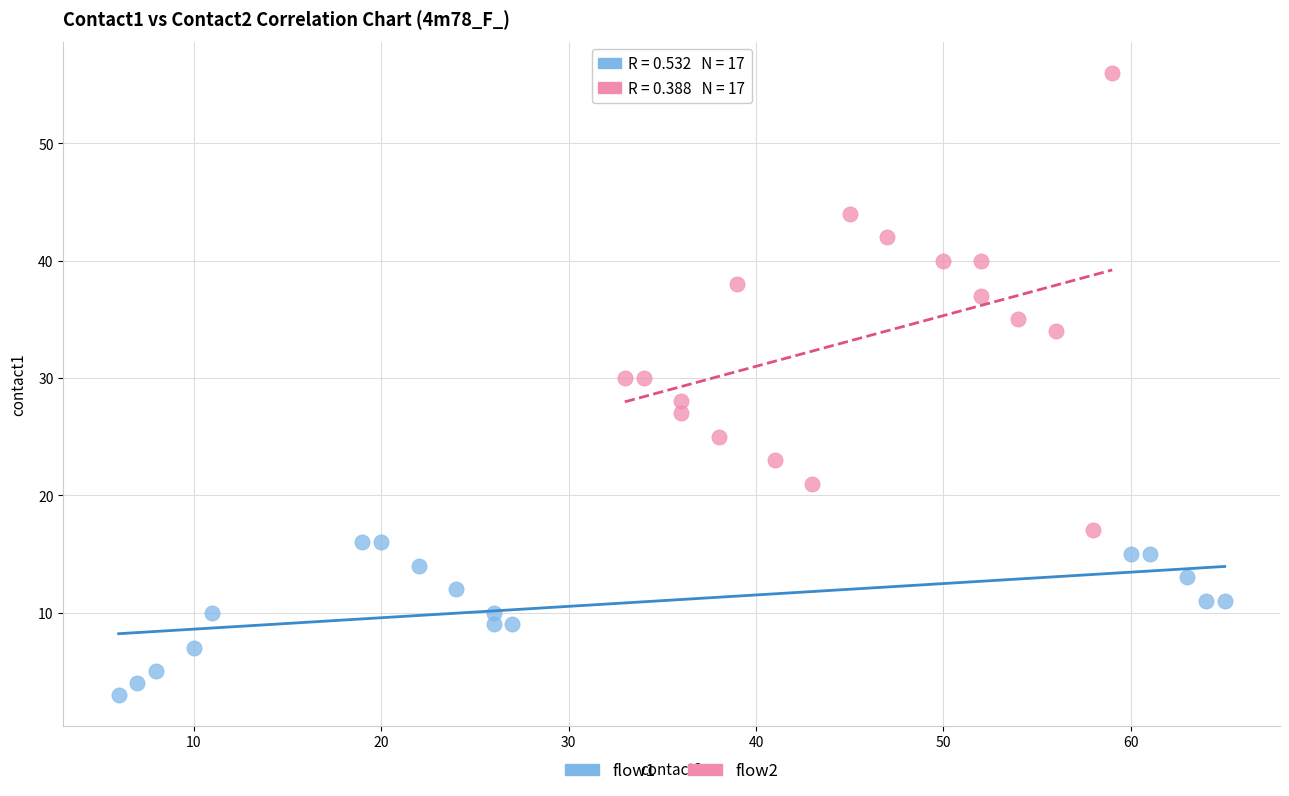

Which series has the largest Y range (max minus min)?

flow2